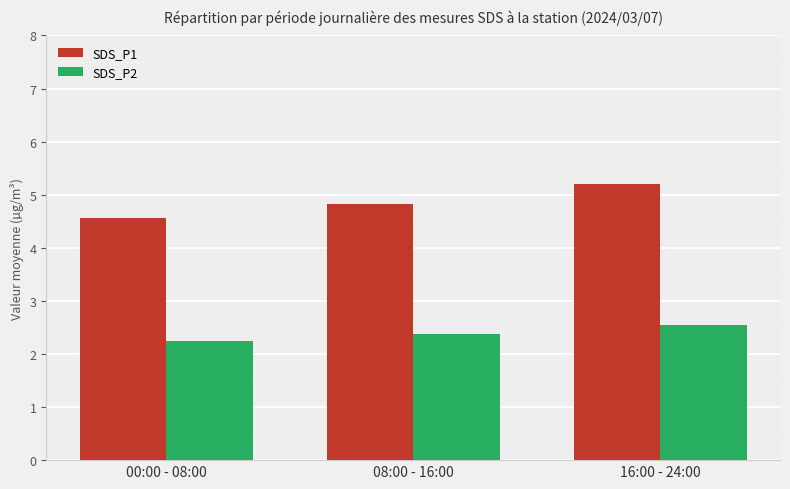

Is the value of SDS_P1 at 08:00 - 16:00 greater than the value of SDS_P2 at 16:00 - 24:00?

Yes